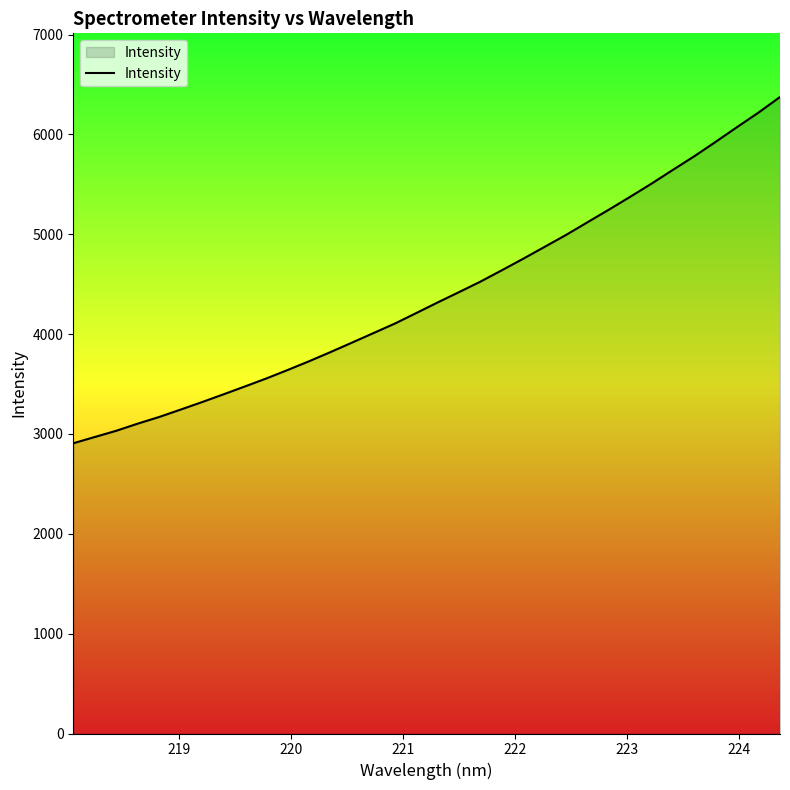

What is the difference between the maximum and minimum values?

3468.5